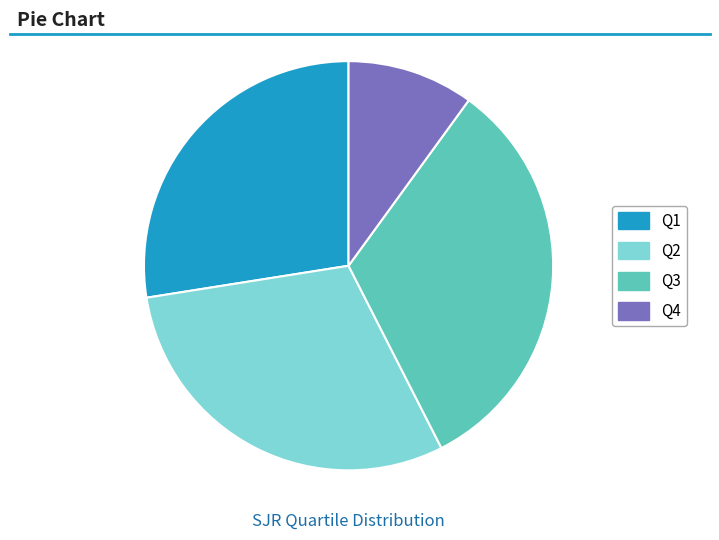

The Q1 slice represents 28% of the pie. True or false?

True